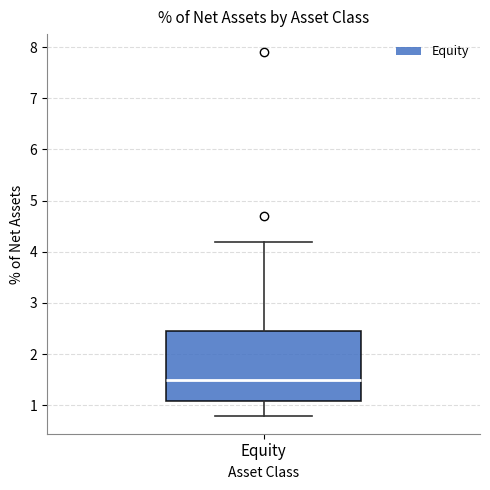

Where is the lower edge of the box for Equity on the y-axis? The values are not printed on the chart, so give them approximately, as read against the axis.

1.1